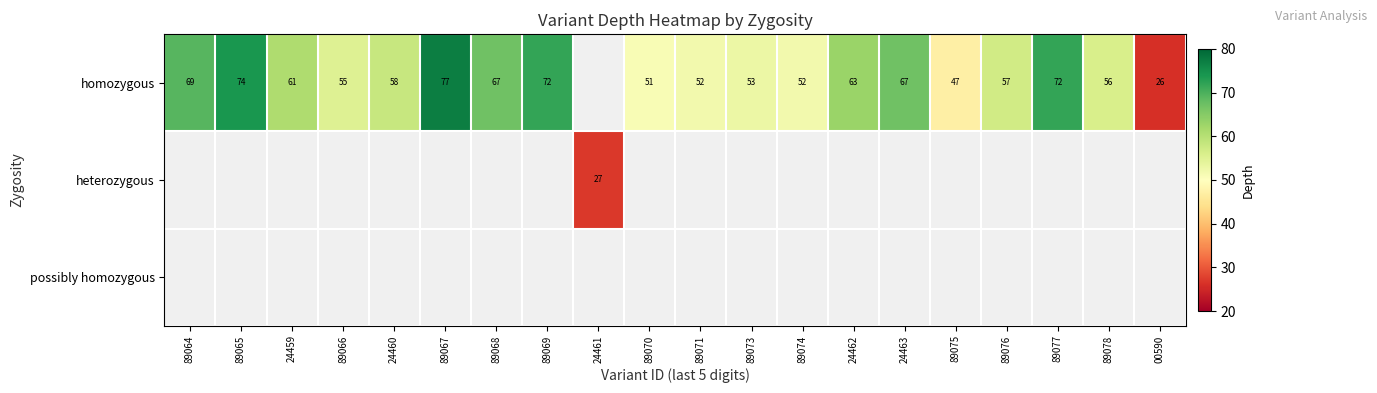

What is the difference between the homozygous values at 89068 and 89071?

15